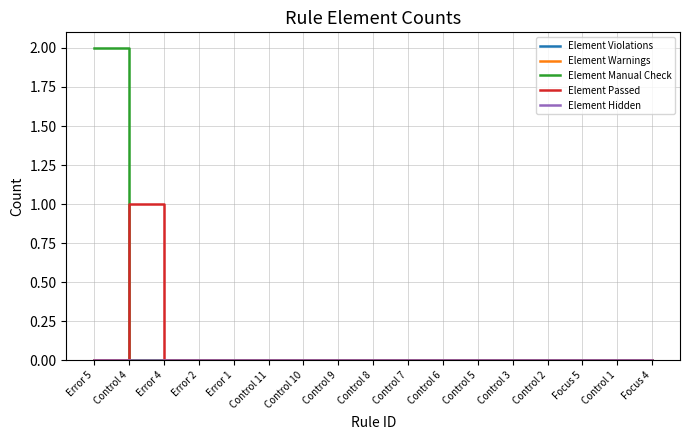

True or false: Element Hidden and Element Manual Check cross at least once.

False